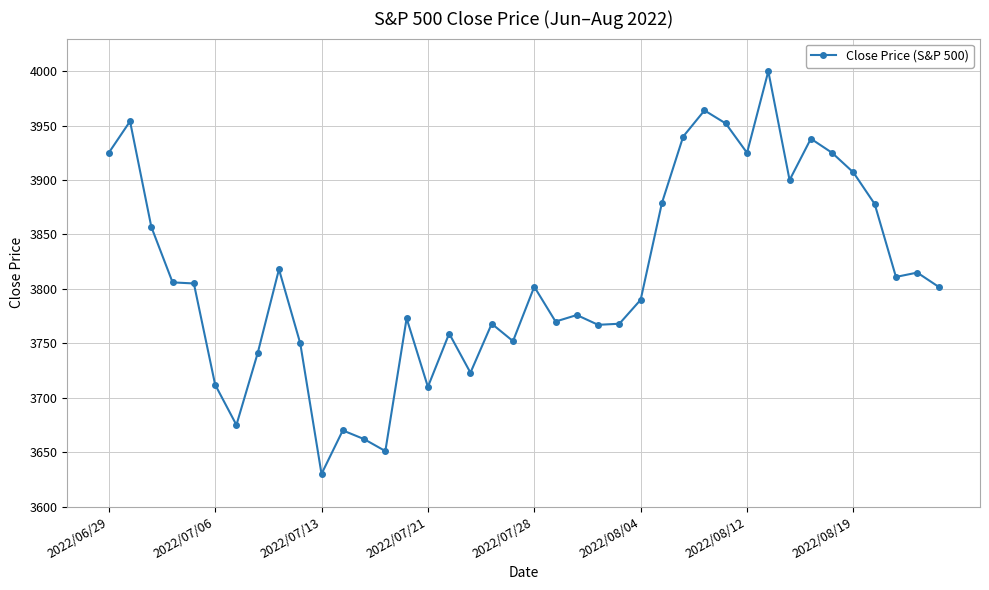

True or false: the data has more than 0 interior local peaks.

True